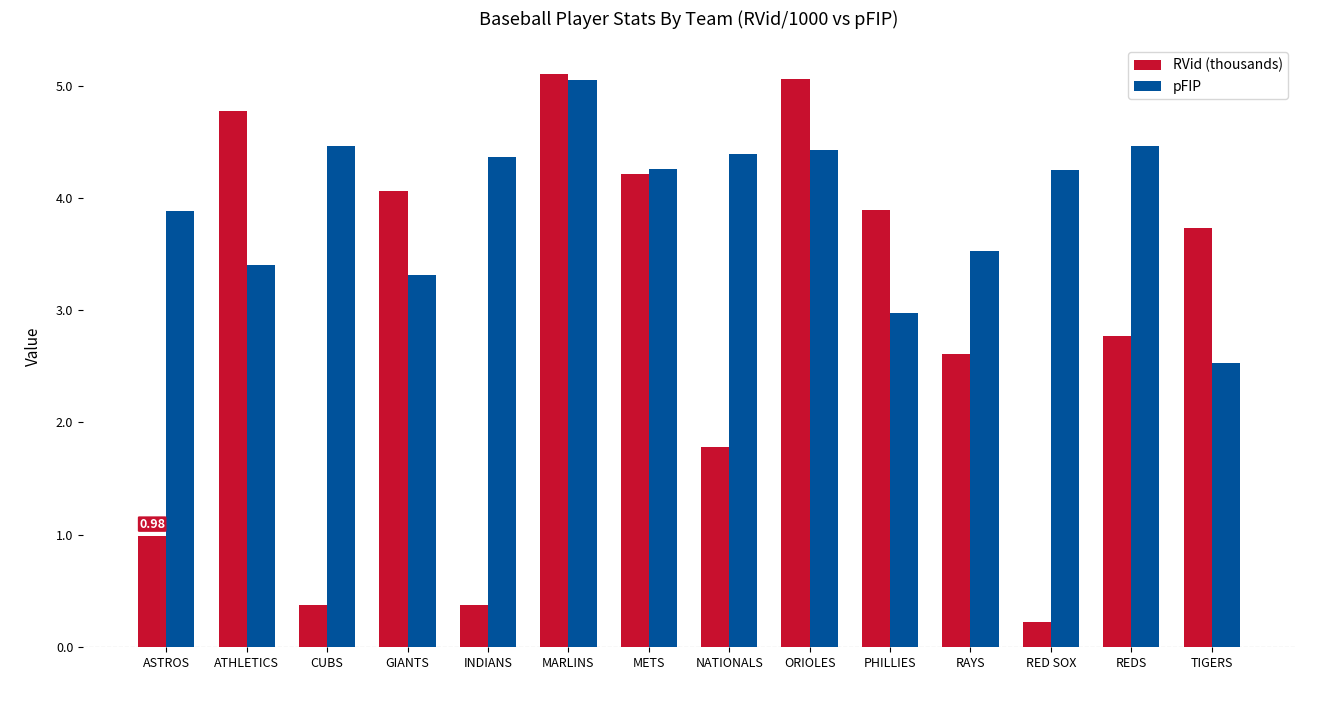

Which label corresponds to the smallest value in the chart?

RED SOX